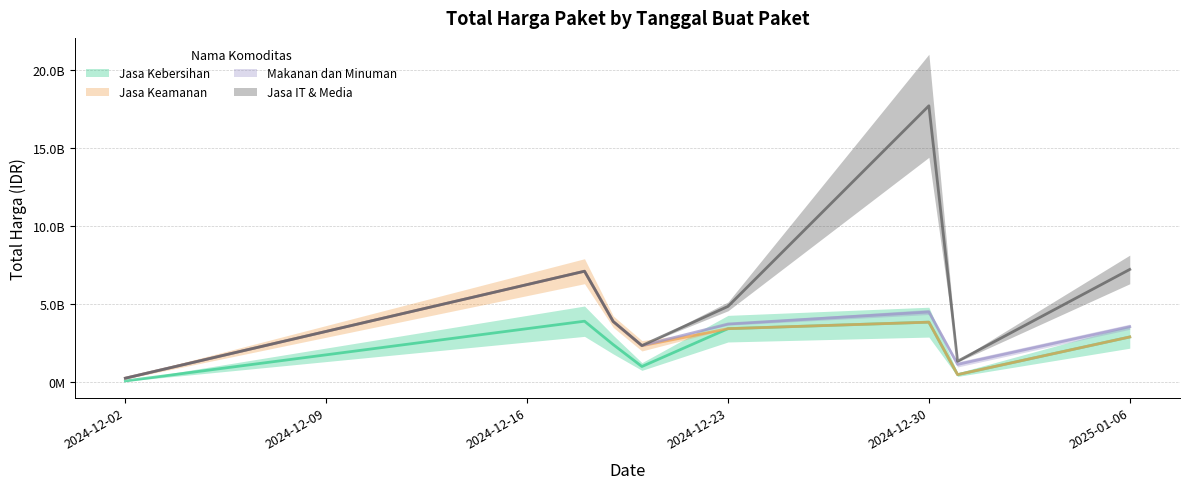

Is it true that Jasa IT & Media equals 6868958334 at 2024-12-30?

False